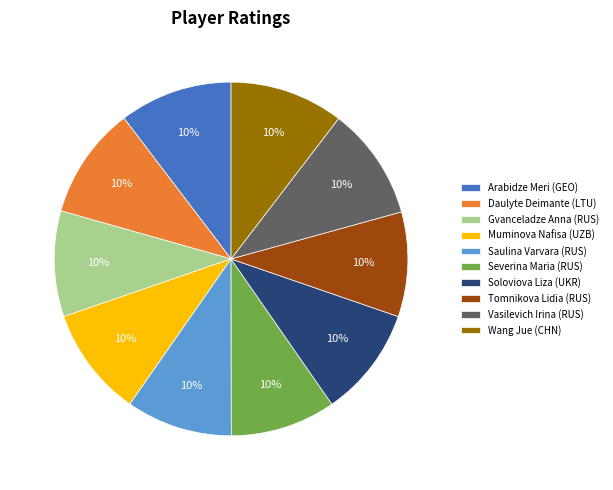

To the nearest percent, what is the average slice percentage?

10%